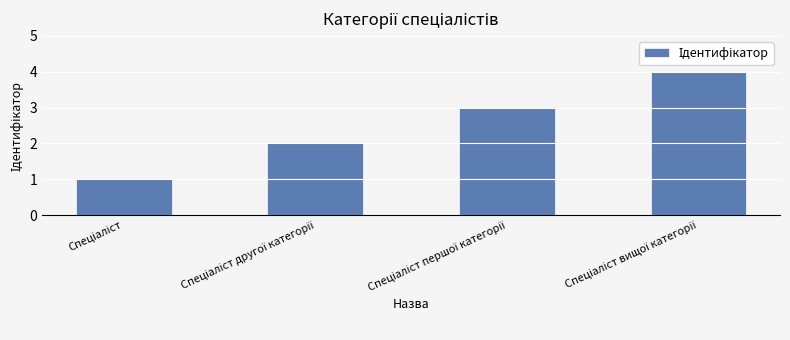

What is the minimum value shown in the chart?

1